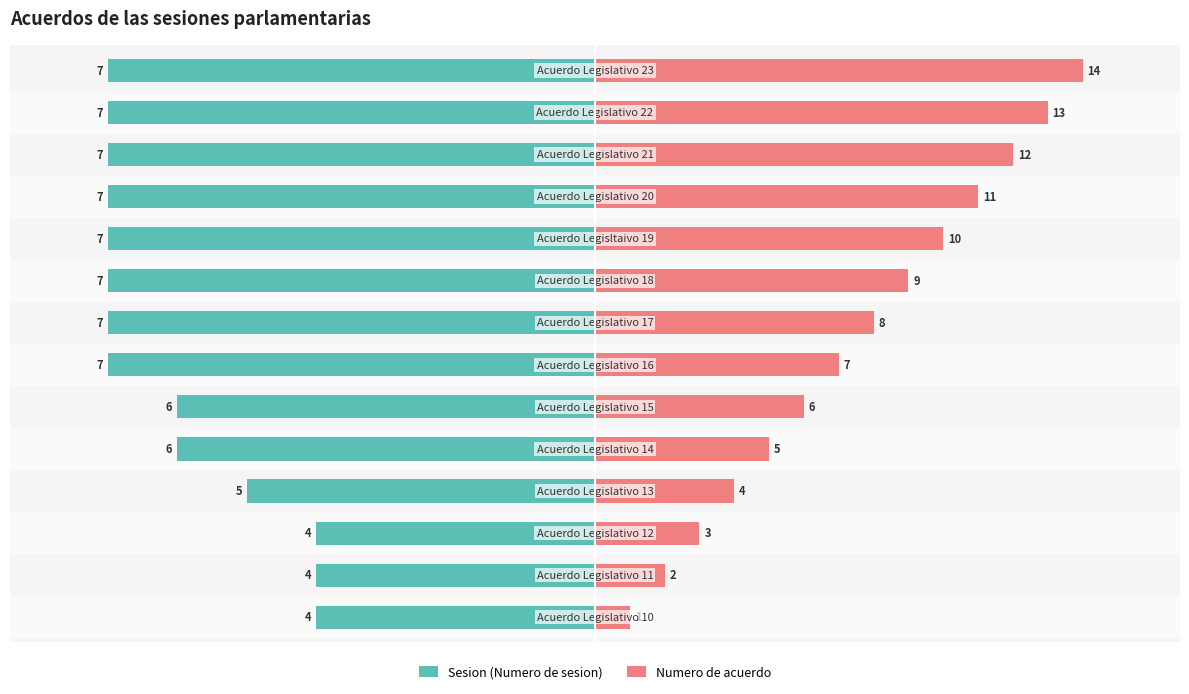

Which series changed the most between 12 and 13?

Numero de acuerdo